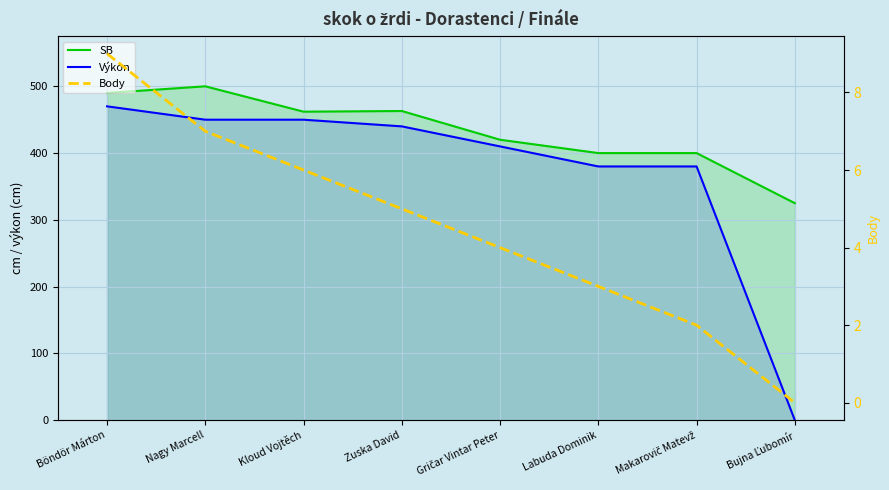

What is the value of the SB point at the 3rd from the left?

462